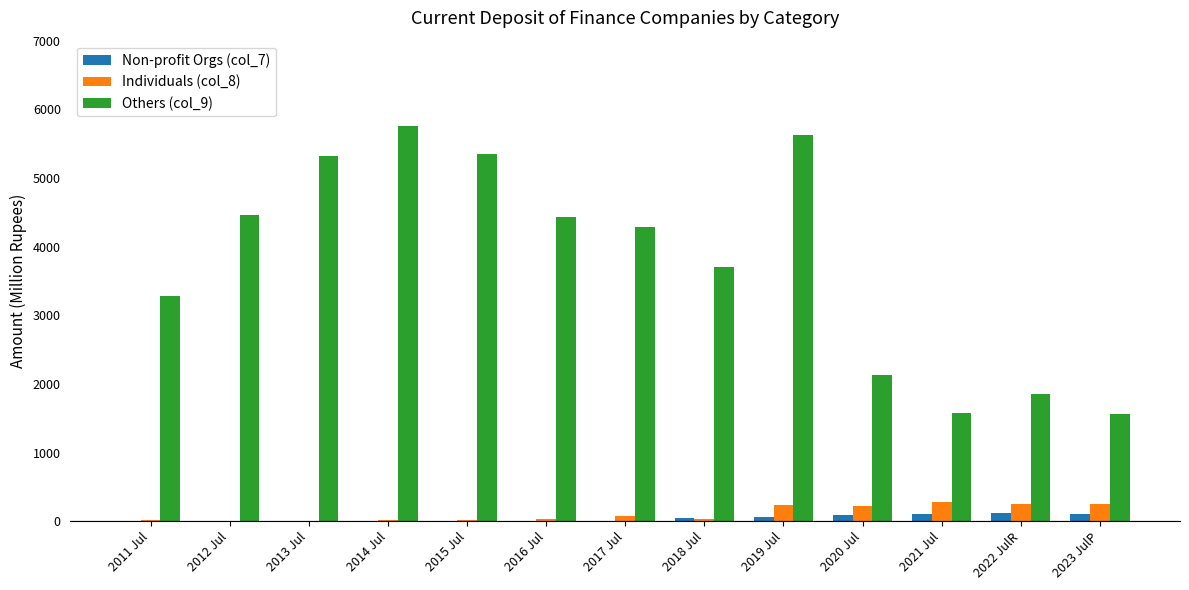

How many groups of bars are there?

13